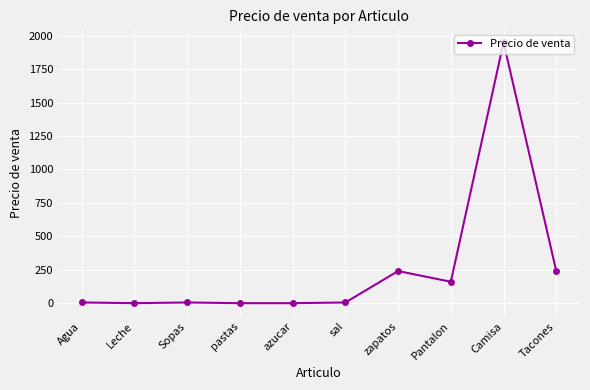

At which category does the chart reach its peak across all series?

Camisa